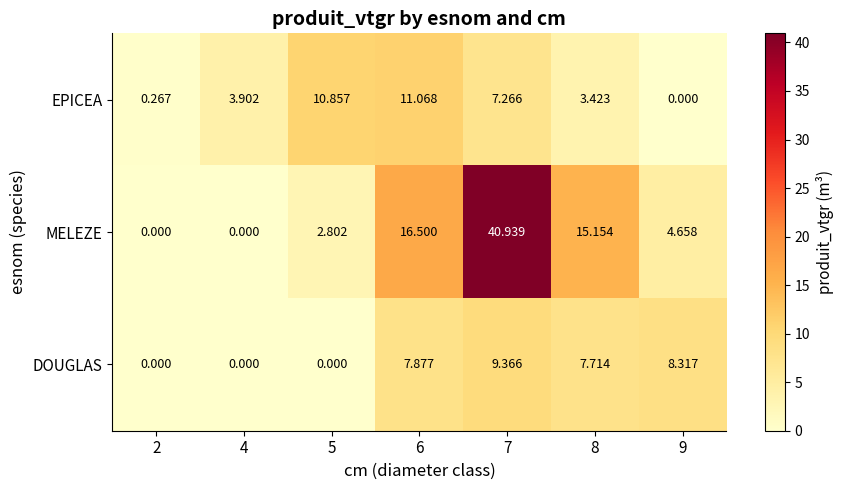

Is the value of EPICEA at 8 greater than the value of MELEZE at 4?

Yes